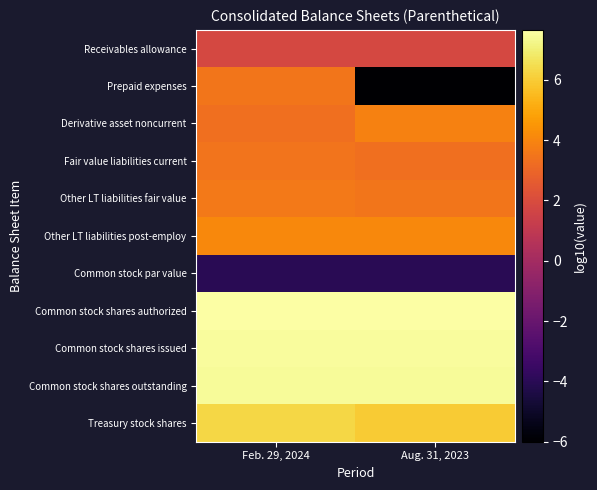

At how many categories does at least one series exceed 5?

2